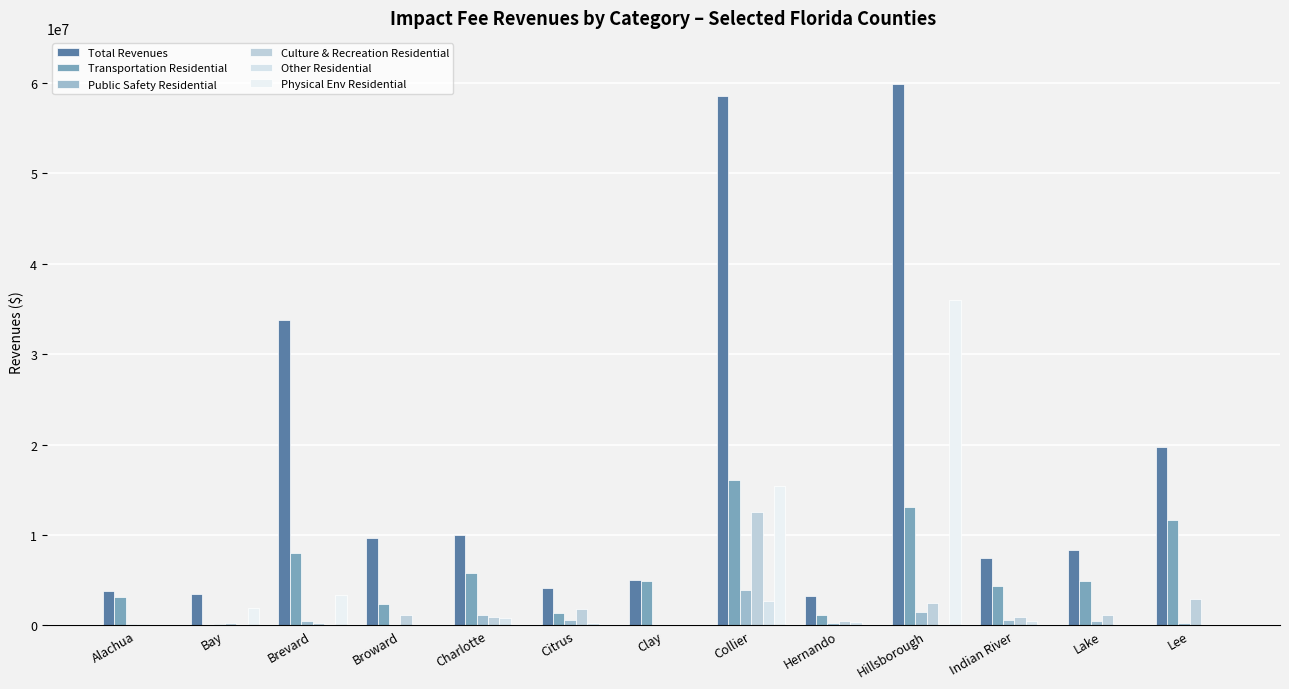

How many data points does each series have?

13